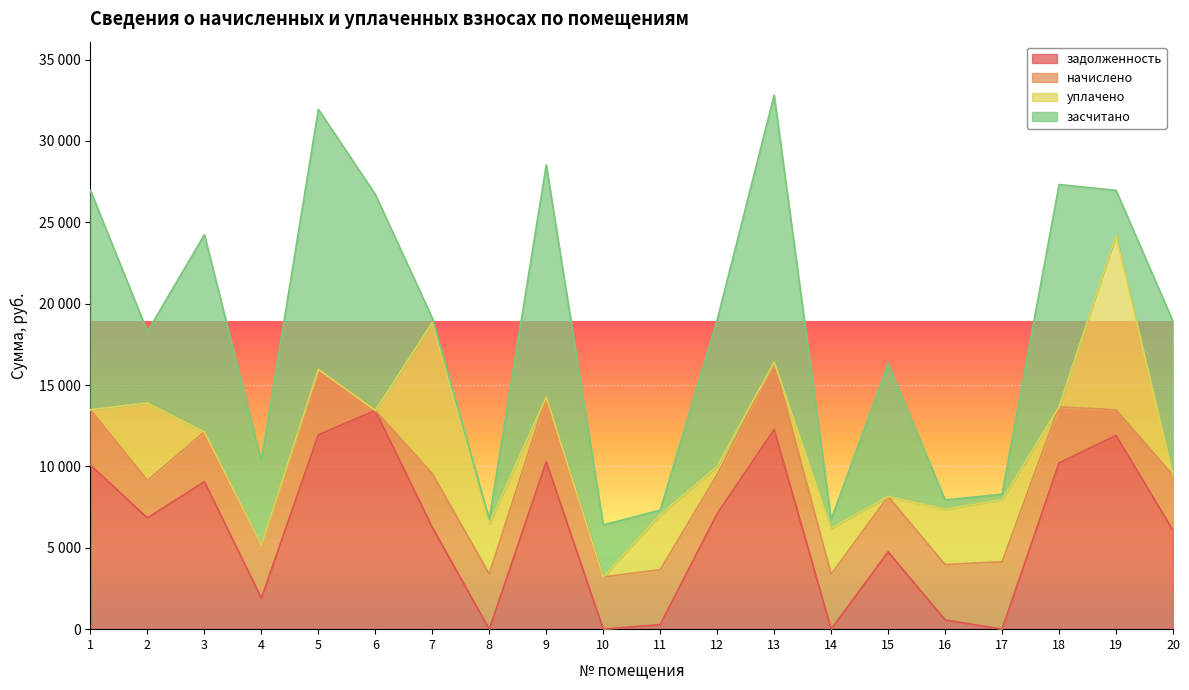

Reading left to right, what are all the values shown in this chart?

задолженность: 1=10080.0	2=6835.2	3=9062.4	4=1902.5	5=11942.4	6=13440.0	7=6247.2	8=0.0	9=10288.8	10=0.0	11=280.5	12=7104.0	13=12268.8	14=0.0	15=4751.0	16=567.4	17=0.0	18=10214.4	19=11904.0	20=6060.8
начислено: 1=3402.0	2=2306.9	3=3058.6	4=3265.9	5=4030.6	6=-163.4	7=3311.3	8=3382.6	9=3978.7	10=3207.6	11=3376.1	12=2397.6	13=4140.7	14=3369.6	15=3402.0	16=3402.0	17=4147.2	18=3447.4	19=1578.0	20=3395.5
уплачено: 1=0.0	2=4754.6	3=0.0	4=0.0	5=0.0	6=0.0	7=9282.6	8=3100.0	9=0.0	10=0.0	11=3375.0	12=500.0	13=0.0	14=2826.0	15=0.0	16=3402.4	17=3802.0	18=0.0	19=10718.0	20=0.0
засчитано: 1=13482.0	2=4387.5	3=12121.0	4=5168.4	5=15973.0	6=13276.6	7=275.9	8=281.7	9=14267.5	10=3201.2	11=281.6	12=9001.6	13=16409.5	14=543.1	15=8153.0	16=567.0	17=344.7	18=13661.8	19=2764.0	20=9456.3